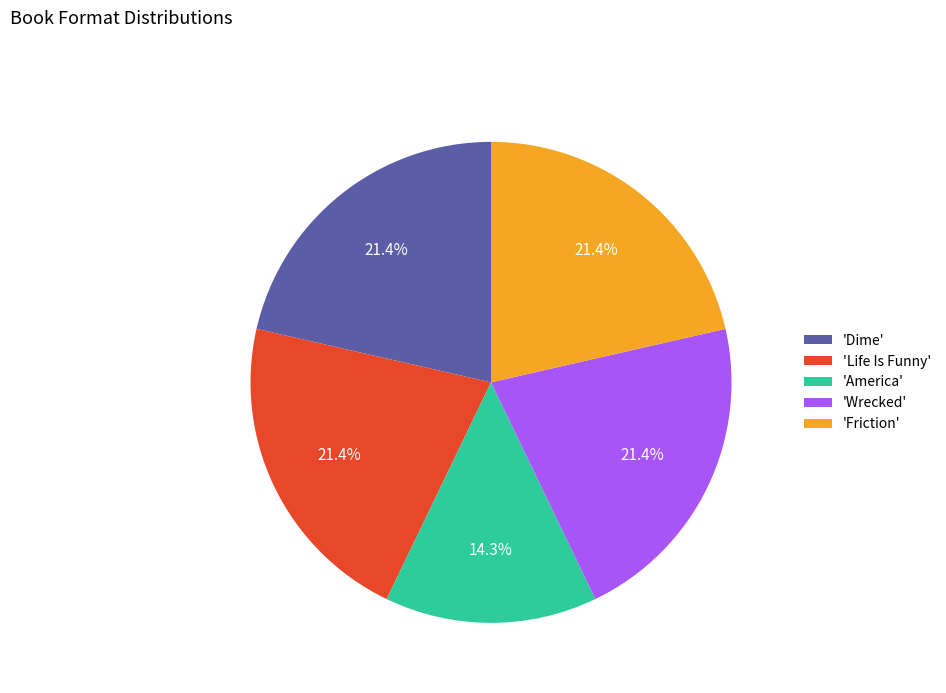

Which slice is the smallest?

'America'